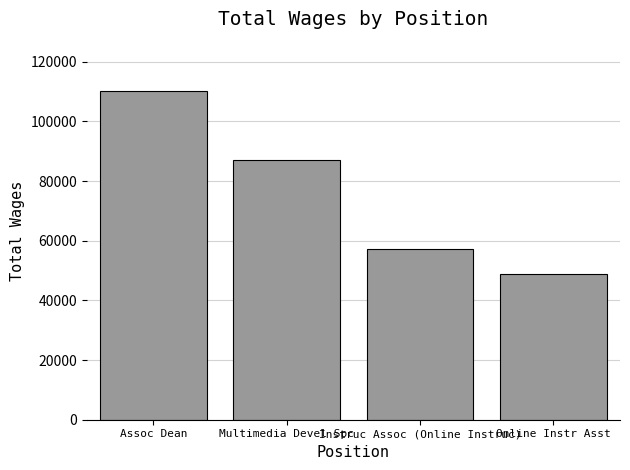

At which label is the value closest to 79533?

Multimedia Devel Spc